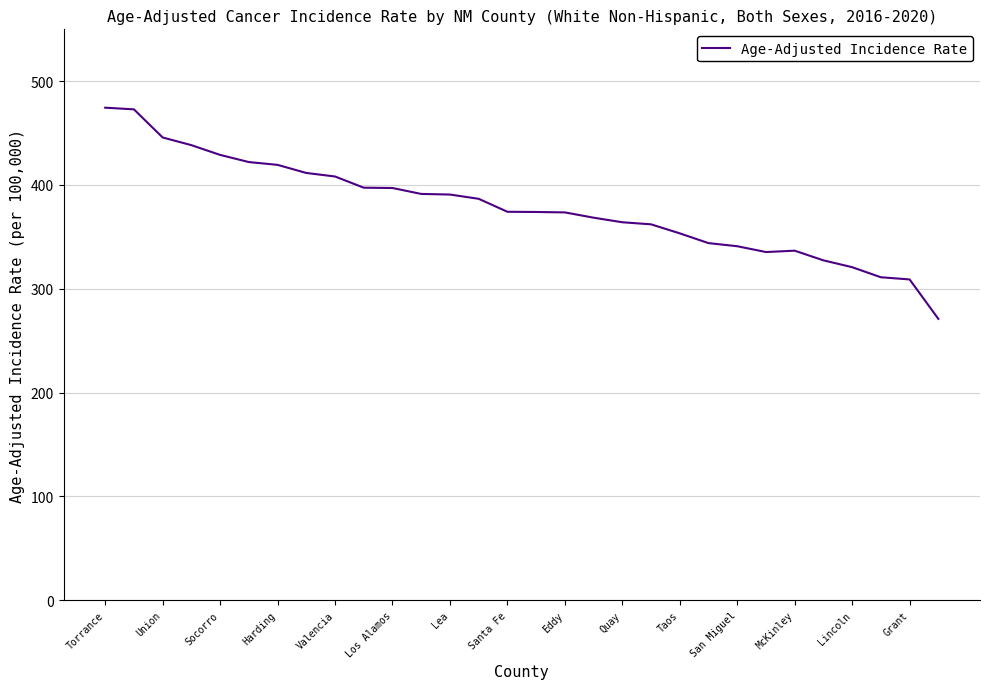

What is the minimum value shown in the chart?

271.0